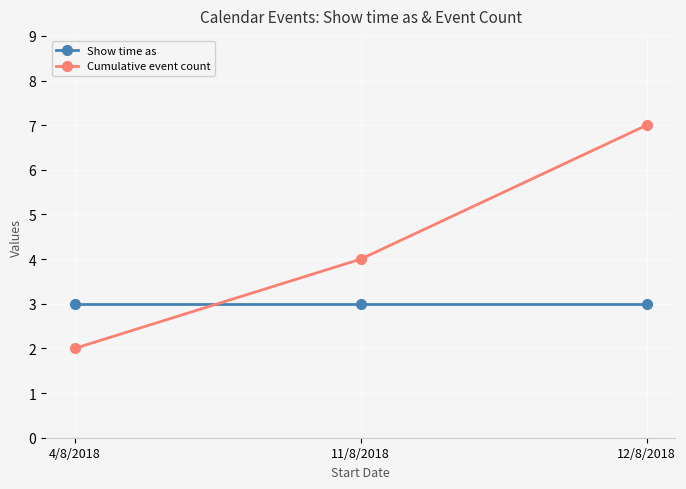

What is the value of the Show time as point at the 2nd from the left?

3